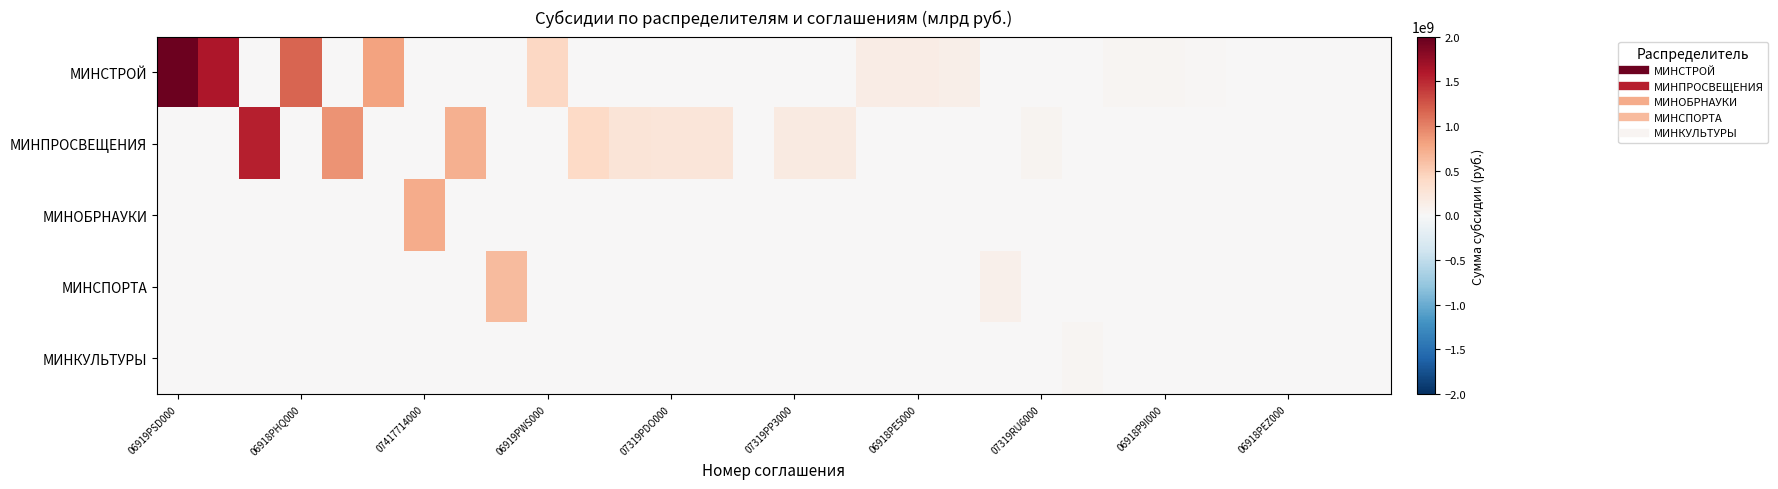

Which series has the largest total across all categories?

МИНСТРОЙ